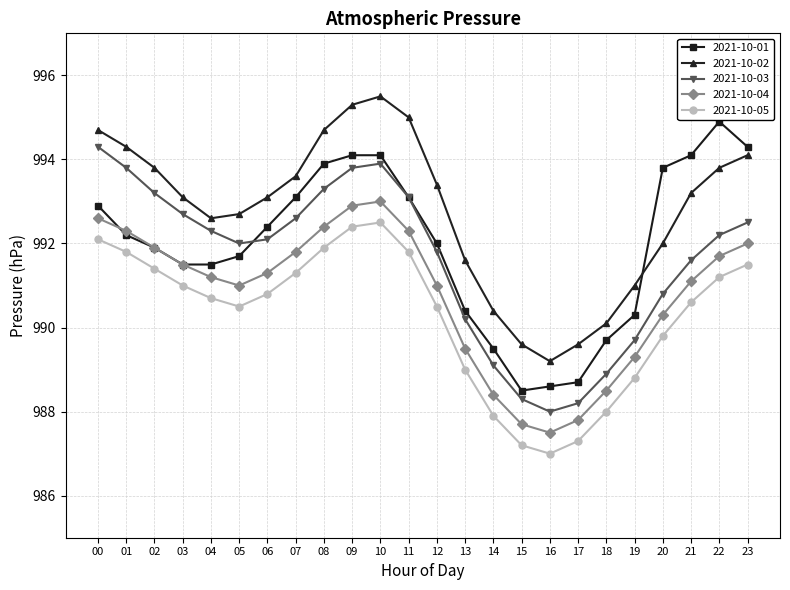

Which series has the largest total across all categories?

2021-10-02